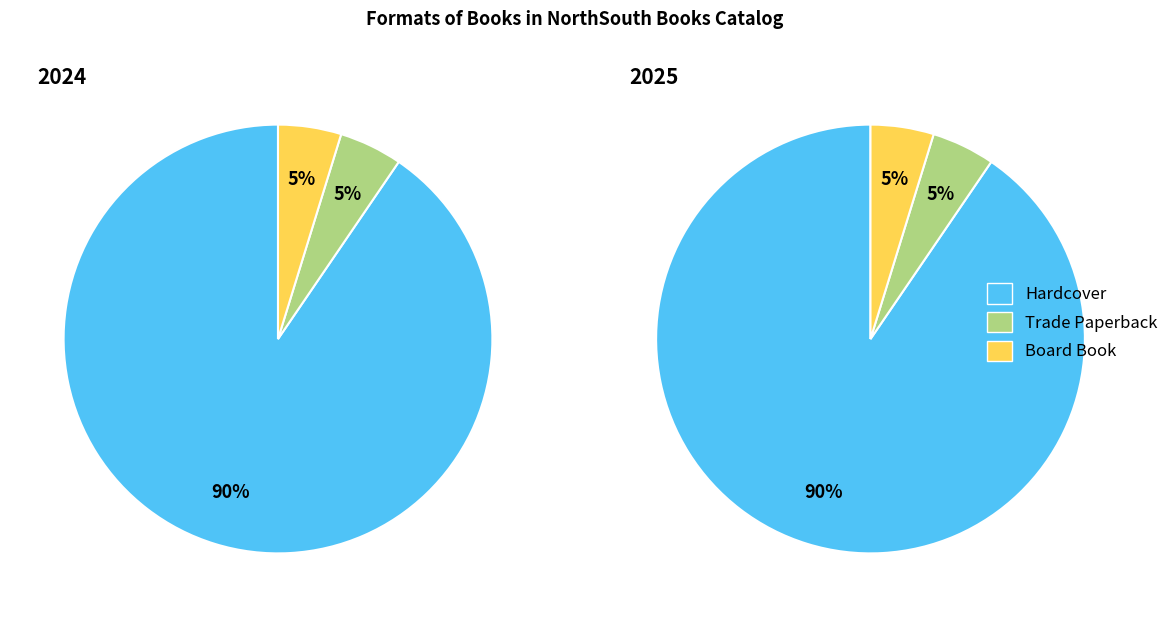

What percentage is the Board Book slice, to the nearest percent?

5%